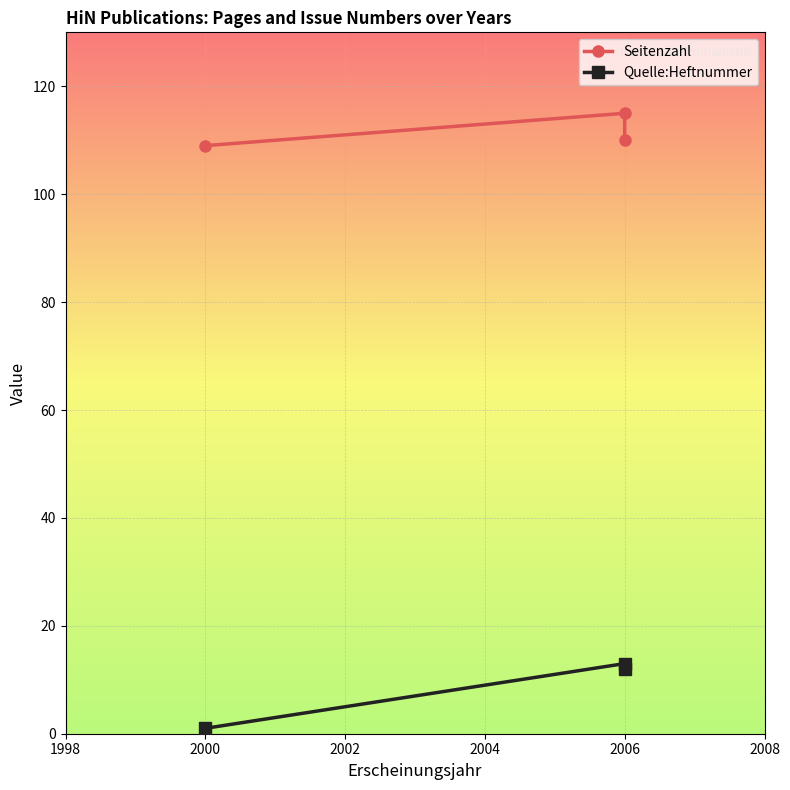

Reading left to right, extract all data points from this chart.

Seitenzahl: 109	115	110
Quelle:Heftnummer: 1	13	12